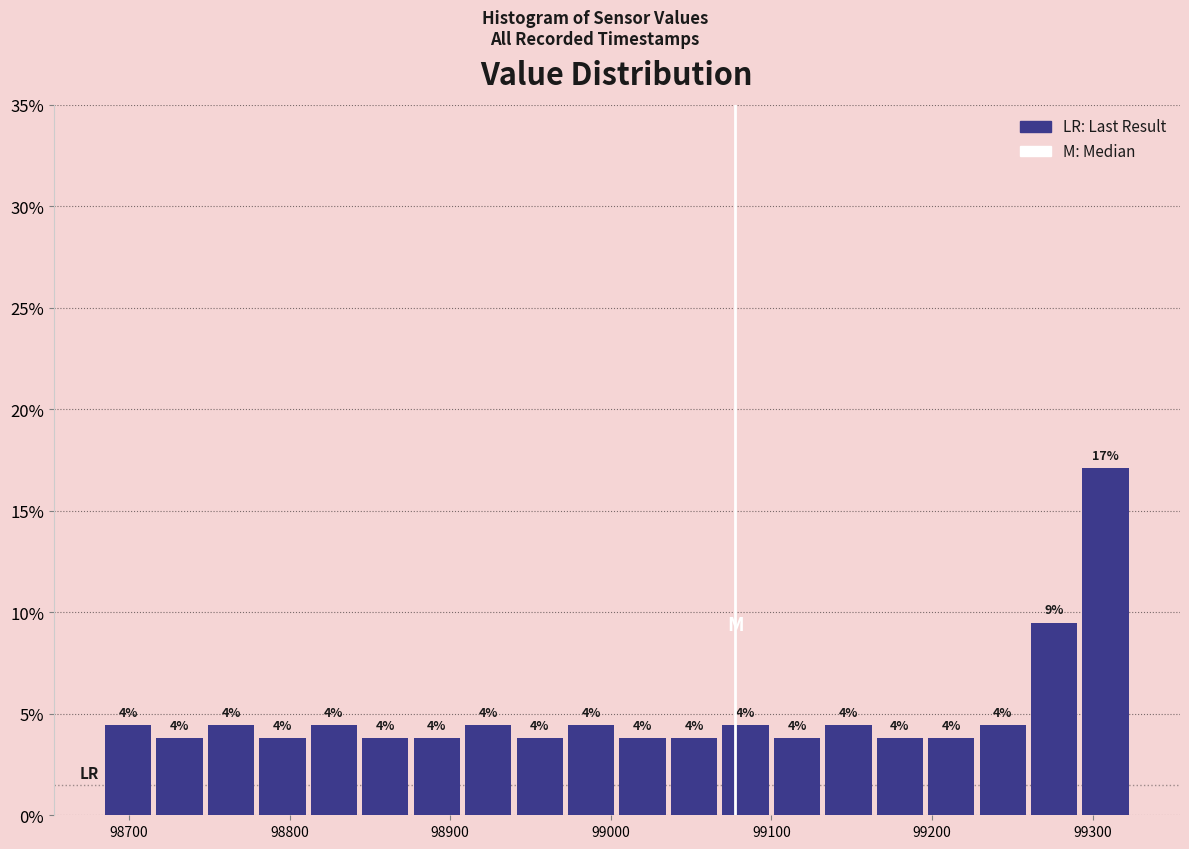

Read against the x-axis, roughly where is the centre of the tallest bar?

99310